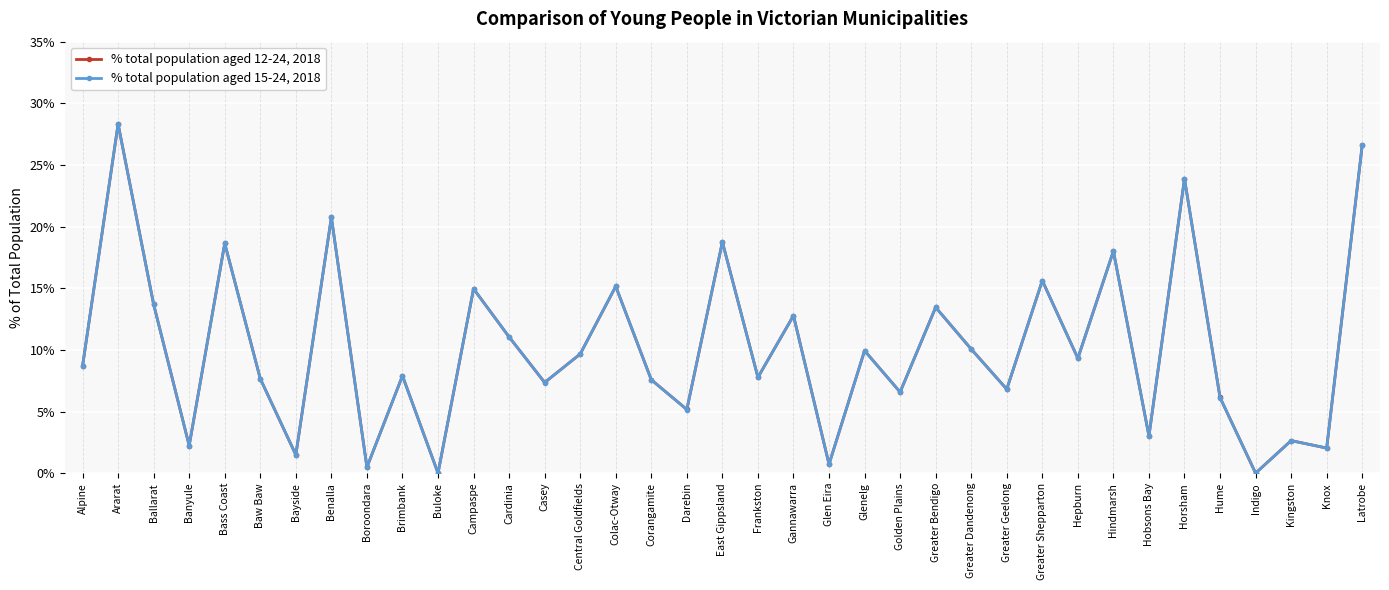

What are all the series names shown in the legend?

% total population aged 12-24, 2018, % total population aged 15-24, 2018